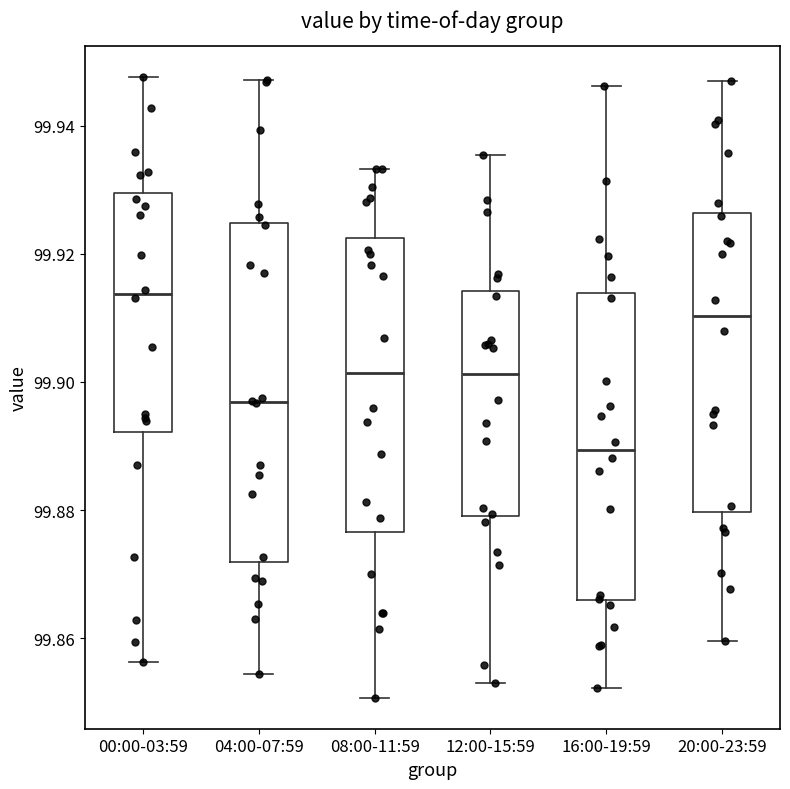

Which box's median line is the highest?

00:00-03:59